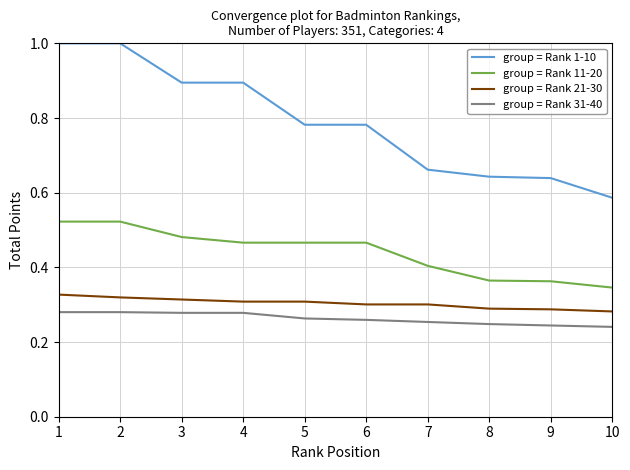

True or false: group = Rank 11-20 and group = Rank 31-40 cross at least once.

False